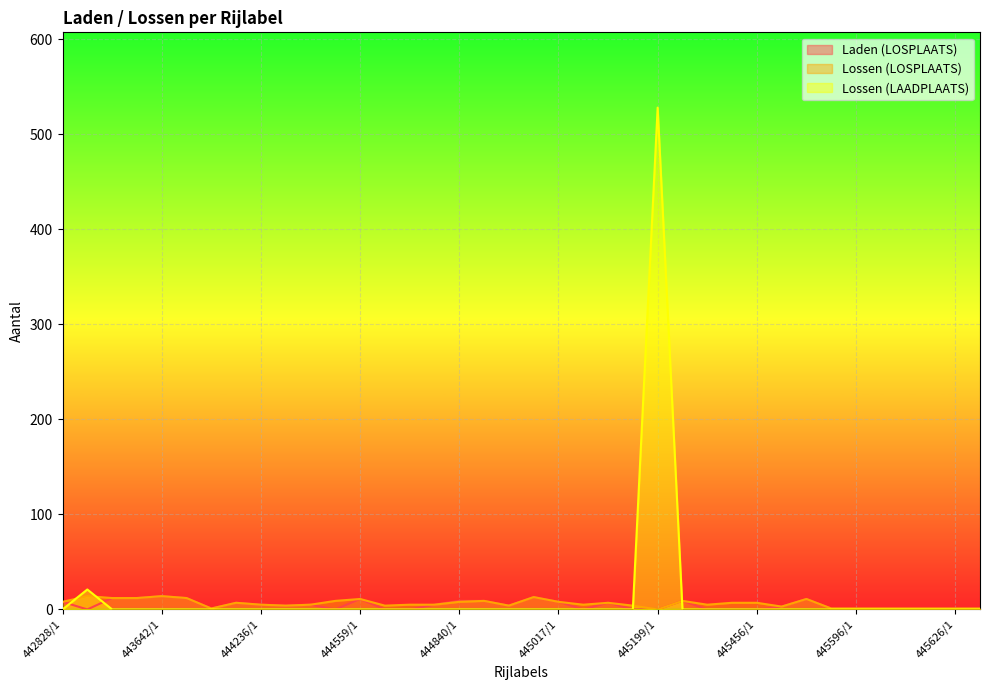

Is the value of Laden (LOSPLAATS) at 444047/1 greater than the value of Lossen (LOSPLAATS) at 445598/1?

No